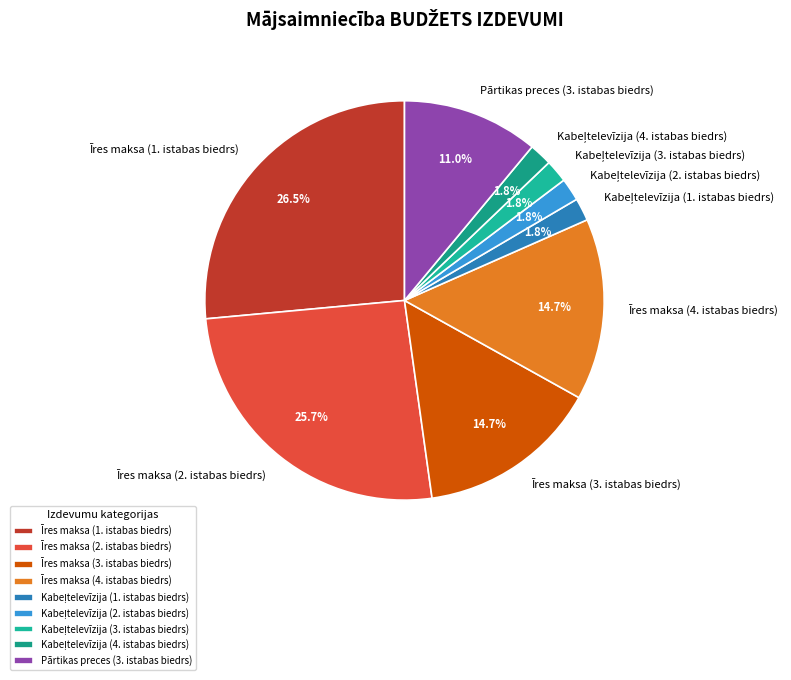

What portion of the pie excludes Pārtikas preces (3. istabas biedrs)?

89.0%